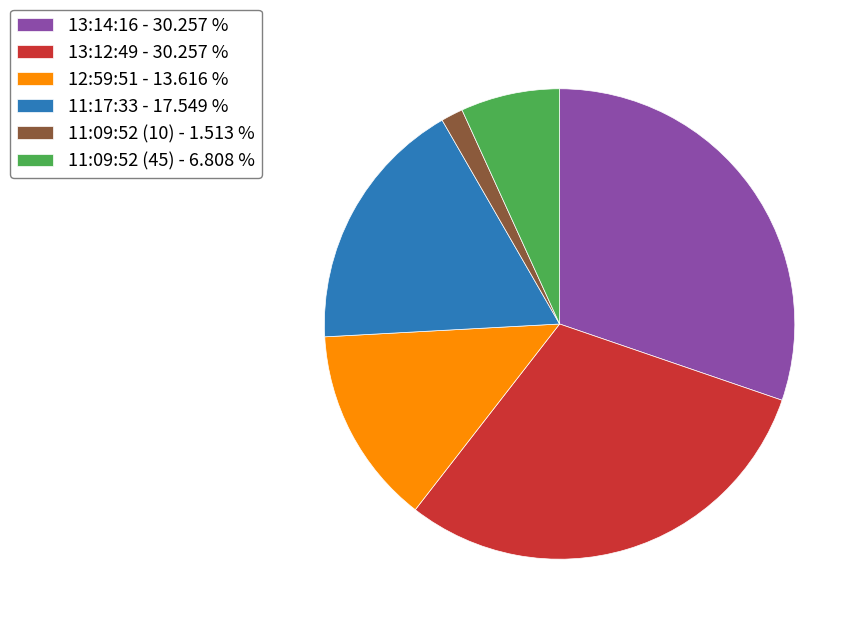

Is the sum of 13:12:49 and 12:59:51 greater than half?

No